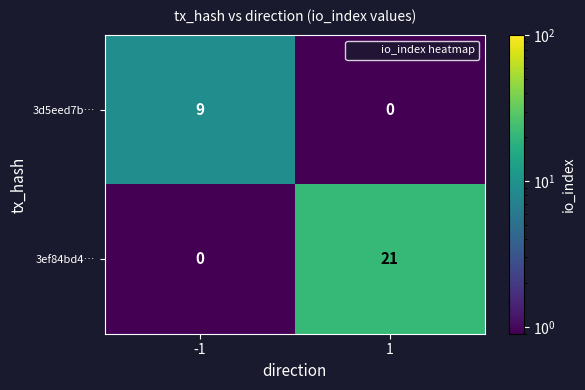

Which series has the largest range (max minus min)?

3ef84bd4…